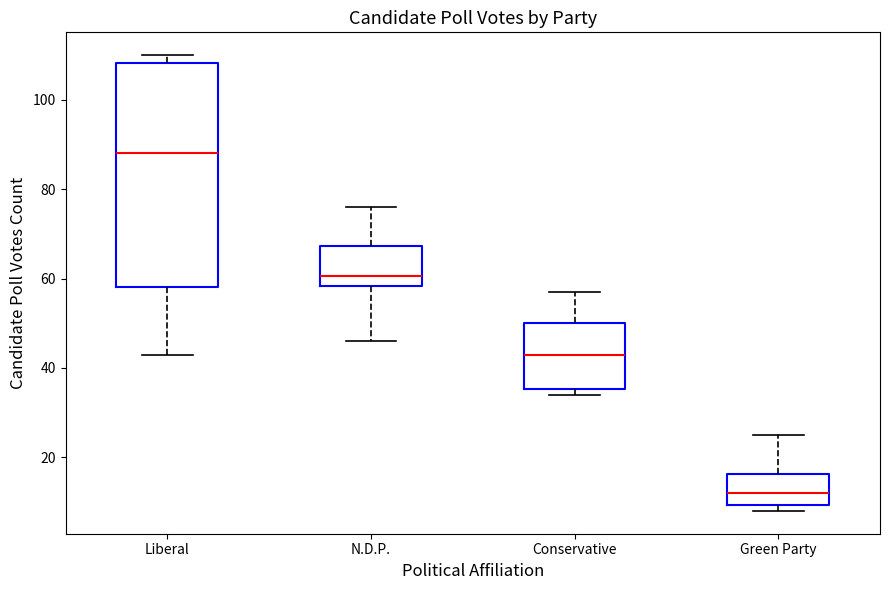

Reading left to right, read every box against the y-axis: the position of its median line, the range the box covers, and the ends of its whiskers. The values are not printed on the chart, so give them approximately, as read against the axis.

Liberal: median 88, box 58 to 108, whiskers 44 to 110
N.D.P.: median 60, box 58 to 68, whiskers 46 to 76
Conservative: median 44, box 36 to 50, whiskers 34 to 58
Green Party: median 12, box 10 to 16, whiskers 8 to 26